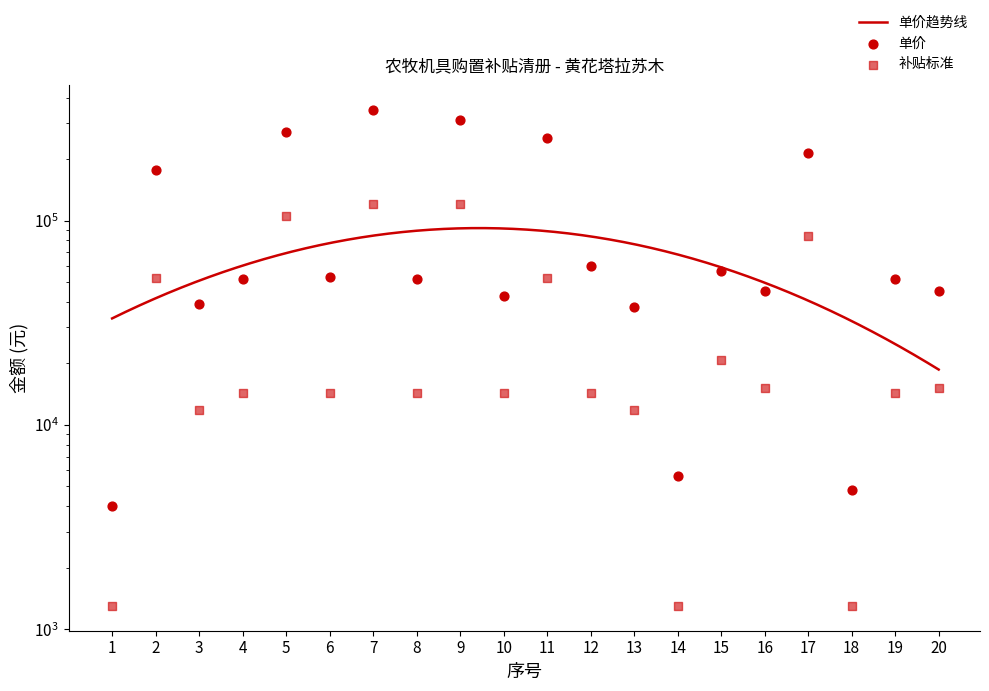

What is the total value across all series at 13?

49400